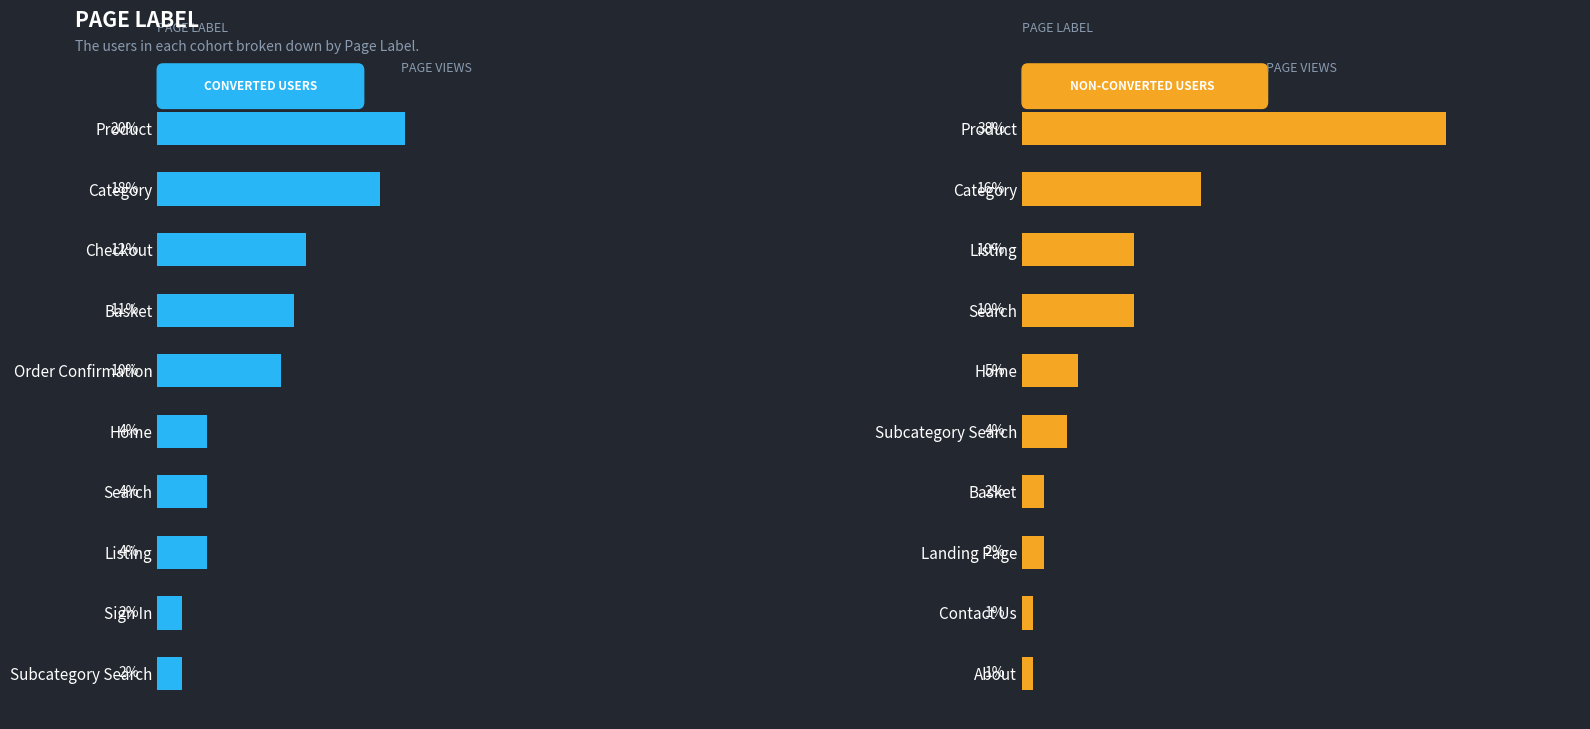

Is the value of Converted Users at 8 greater than the value of Non-Converted Users at 6?

No